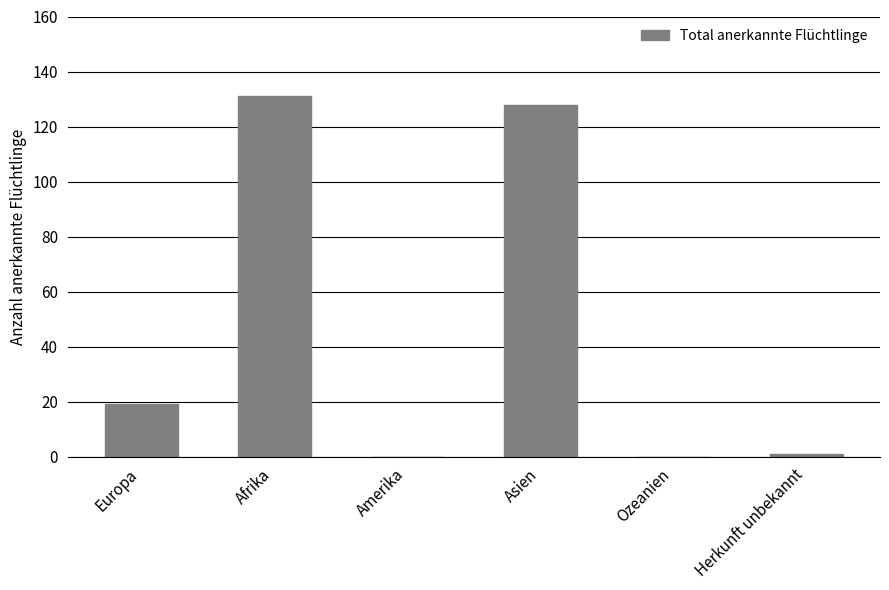

Reading left to right, what are all the values shown in this chart?

Europa=19	Afrika=131	Amerika=0	Asien=128	Ozeanien=0	Herkunft unbekannt=1